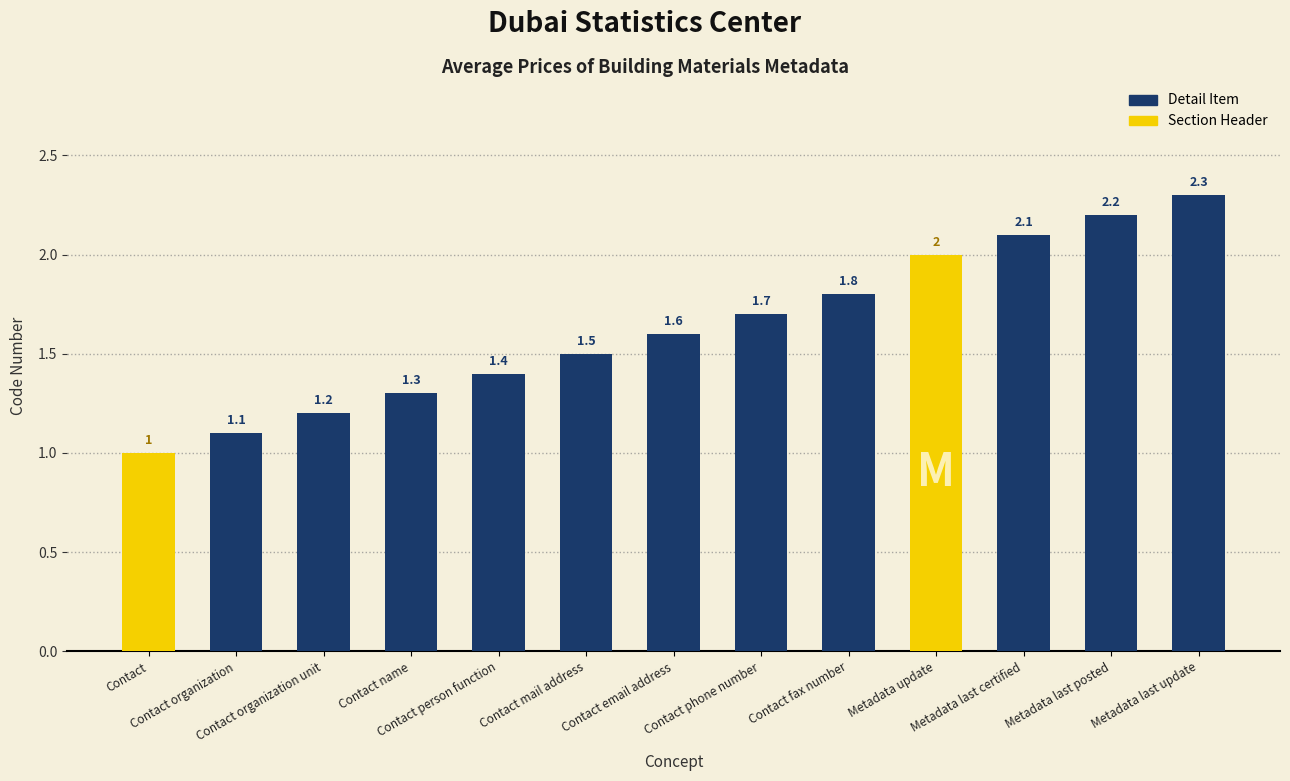

Rank the categories by value from lowest to highest.

Contact, Contact organization, Contact organization unit, Contact name, Contact person function, Contact mail address, Contact email address, Contact phone number, Contact fax number, Metadata update, Metadata last certified, Metadata last posted, Metadata last update